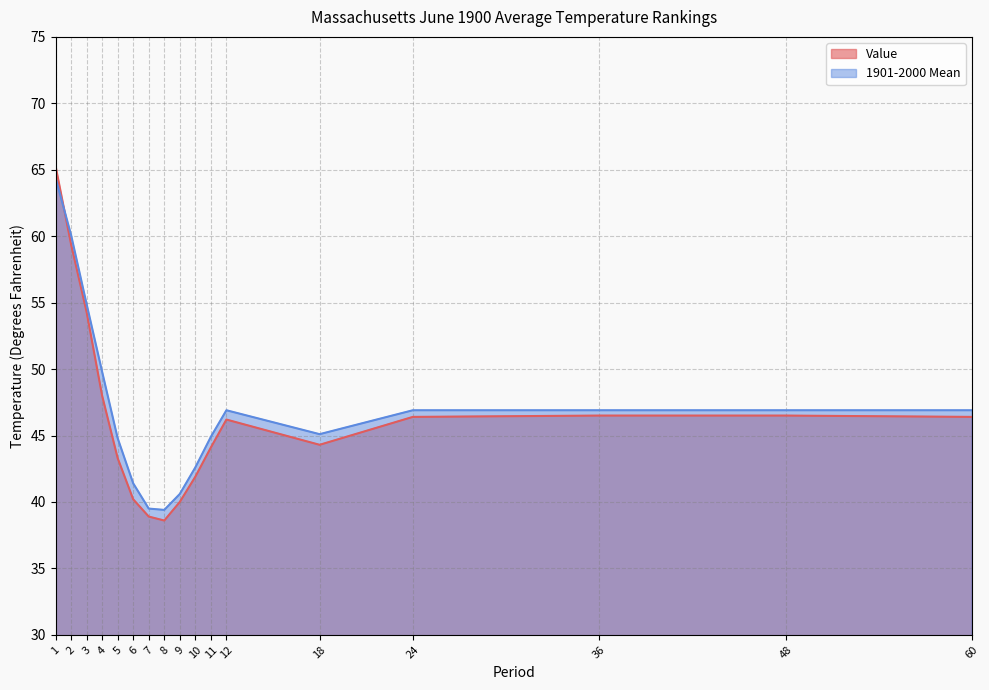

The value of 1901-2000 Mean at 24 is 46.9. True or false?

True